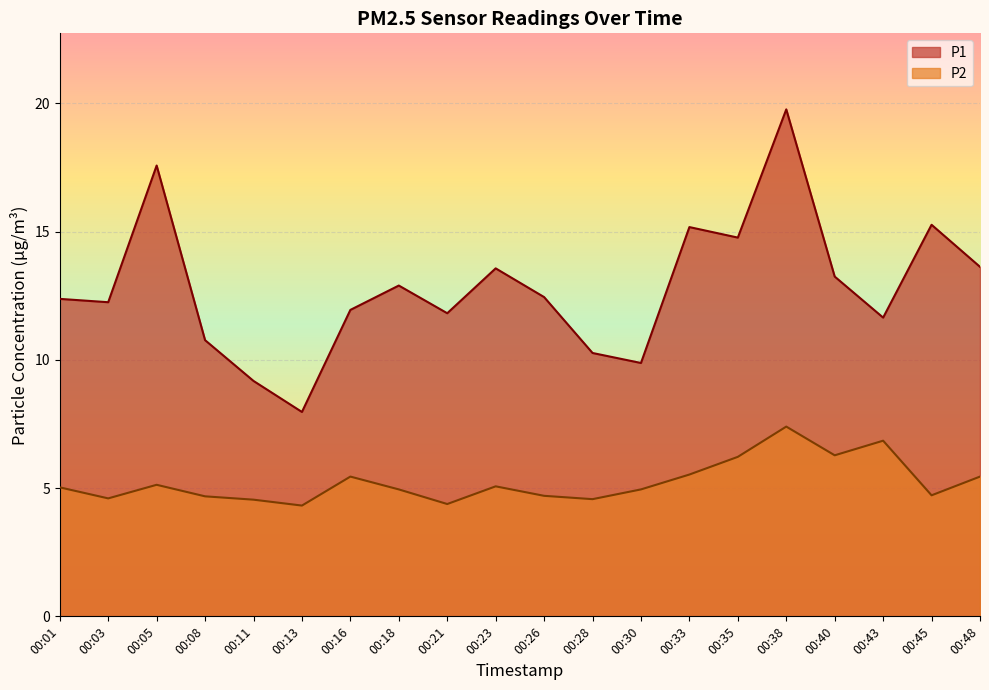

The value of P2 at 00:18 is 6.5. True or false?

False